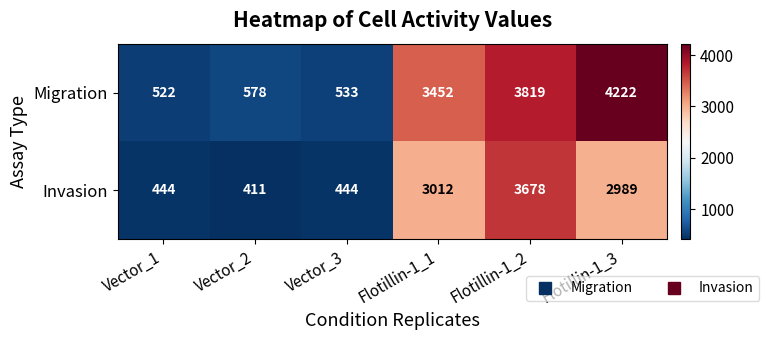

What is the approximate value of Migration at Vector_3, to the nearest 100?

500